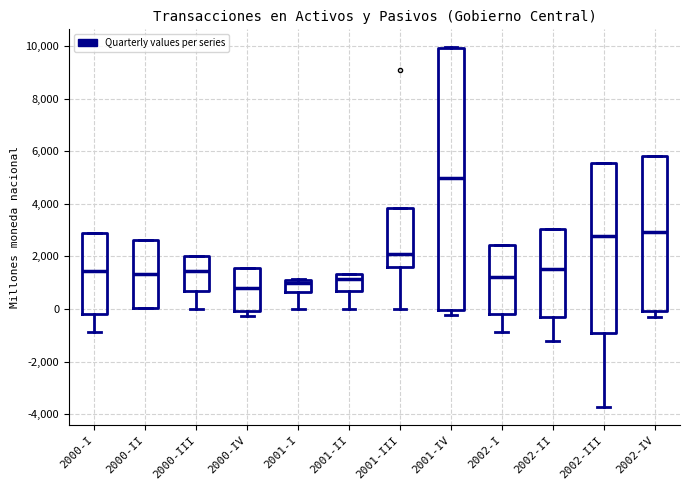

Reading left to right, transcribe this box plot: for each box, give where its median line is, the range the box spans, and where its two whiskers end, as read against the y-axis. The values are not printed on the chart, so give them approximately, as read against the axis.

2000-I: median 1400, box -200 to 2800, whiskers -800 to 2800
2000-II: median 1400, box 0 to 2600, whiskers 0 to 2600
2000-III: median 1400, box 600 to 2000, whiskers 0 to 2000
2000-IV: median 800, box 0 to 1600, whiskers -200 to 1600
2001-I: median 1000, box 600 to 1200, whiskers 0 to 1200
2001-II: median 1200, box 600 to 1400, whiskers 0 to 1400
2001-III: median 2200, box 1600 to 3800, whiskers 0 to 3800
2001-IV: median 5000, box 0 to 10000, whiskers -200 to 10000
2002-I: median 1200, box -200 to 2400, whiskers -800 to 2400
2002-II: median 1600, box -200 to 3000, whiskers -1200 to 3000
2002-III: median 2800, box -1000 to 5600, whiskers -3800 to 5600
2002-IV: median 3000, box 0 to 5800, whiskers -400 to 5800